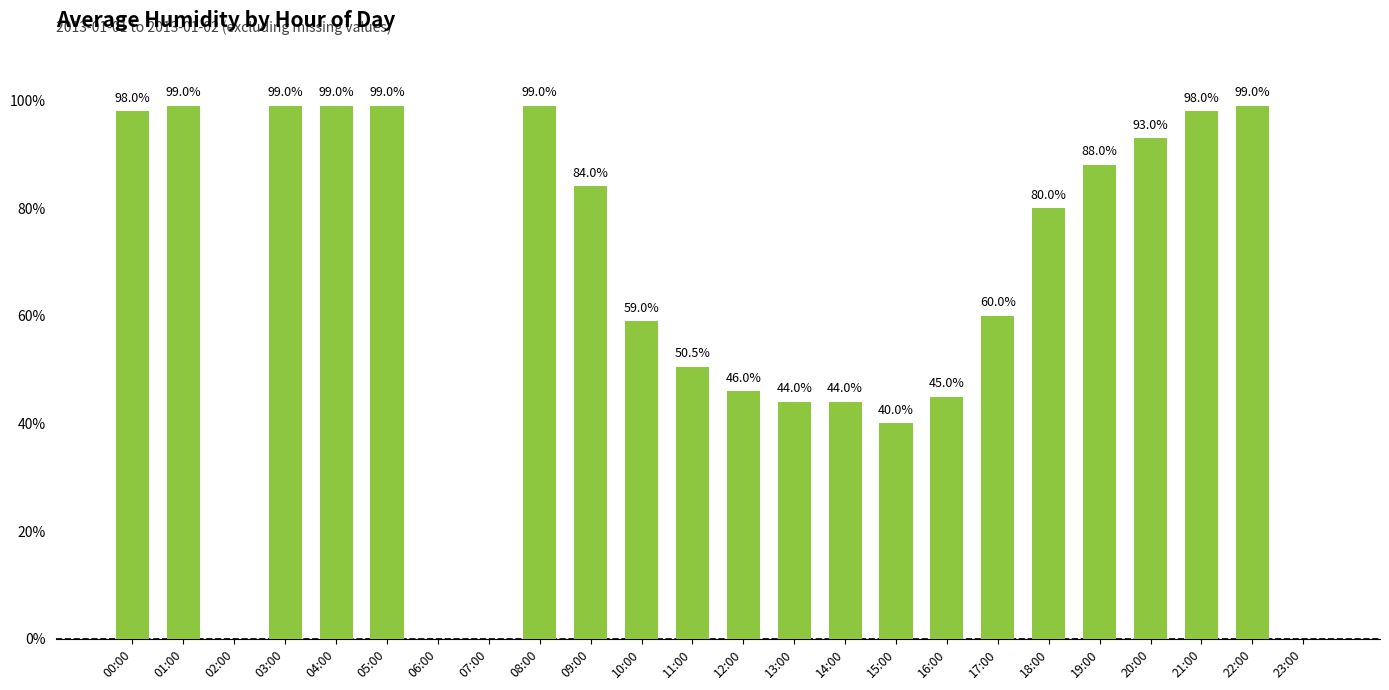

What is the approximate value at 11:00?

50.5